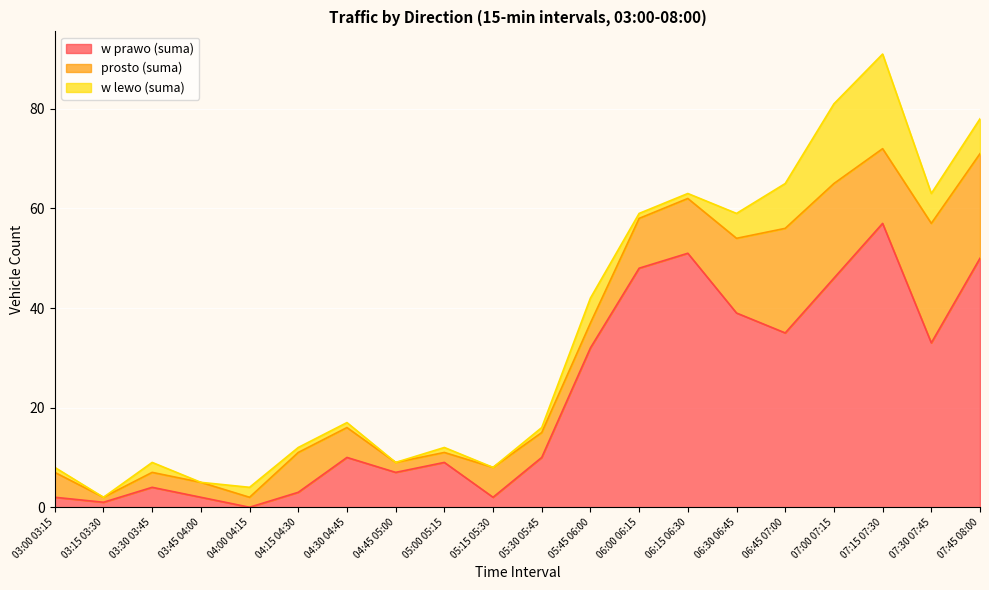

Does the chart display data point markers on the line(s)?

No